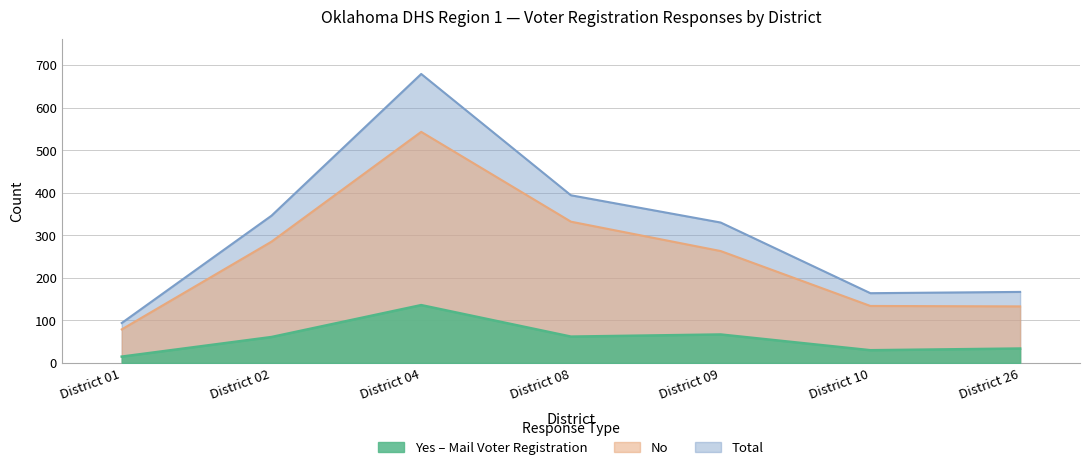

What is the value of the Total point at the 4th from the left?

394